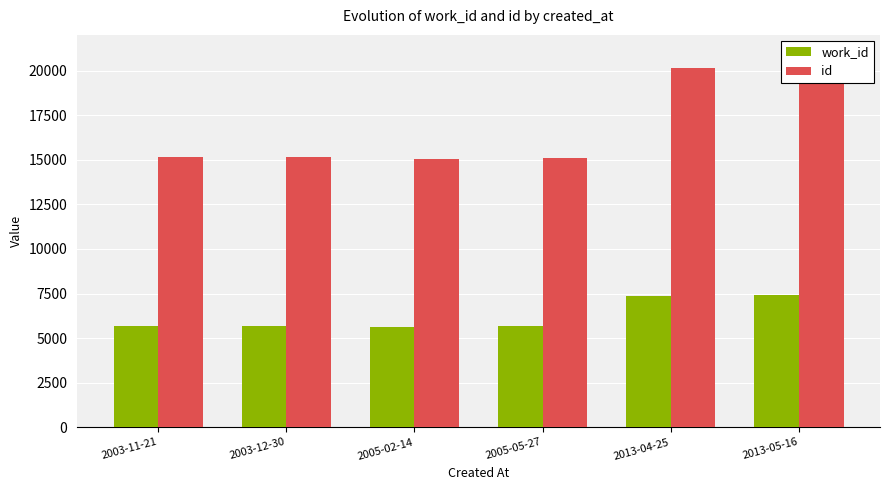

Reading right to left, list all the values displayed in this chart.

work_id: 2013-05-16=7391	2013-04-25=7382	2005-05-27=5658	2005-02-14=5626	2003-12-30=5683	2003-11-21=5682
id: 2013-05-16=20183	2013-04-25=20142	2005-05-27=15114	2005-02-14=15052	2003-12-30=15159	2003-11-21=15157